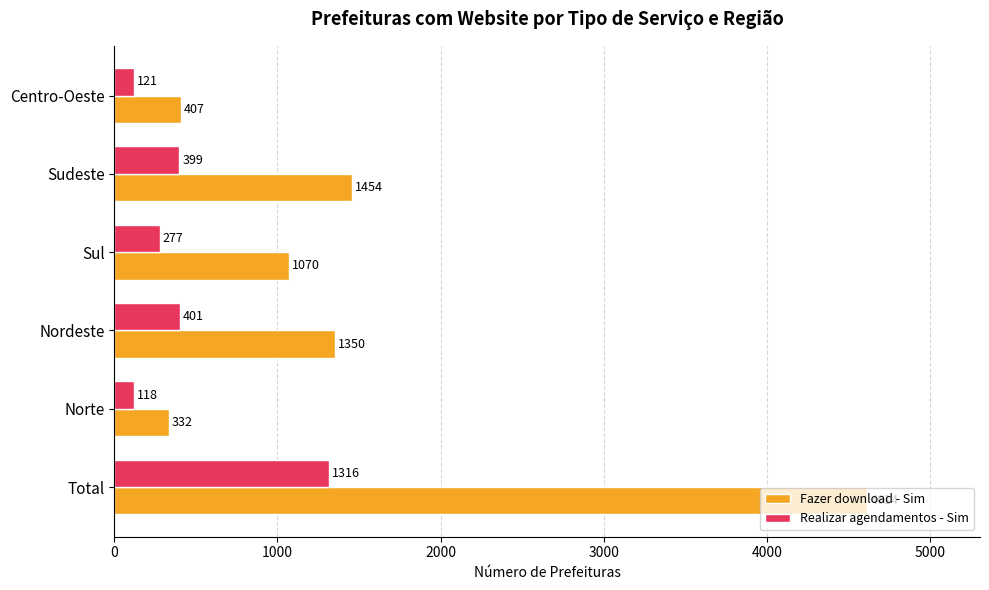

What is the difference between the second highest and second lowest values in the Realizar agendamentos - Sim series?

280